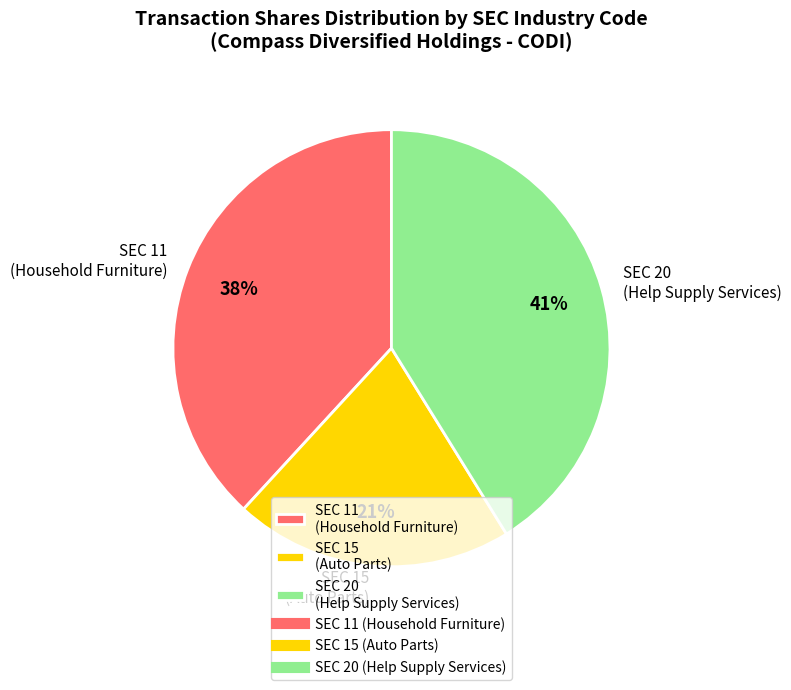

Which has a higher value, SEC 20 (Help Supply Services) or SEC 15 (Auto Parts)?

SEC 20 (Help Supply Services)